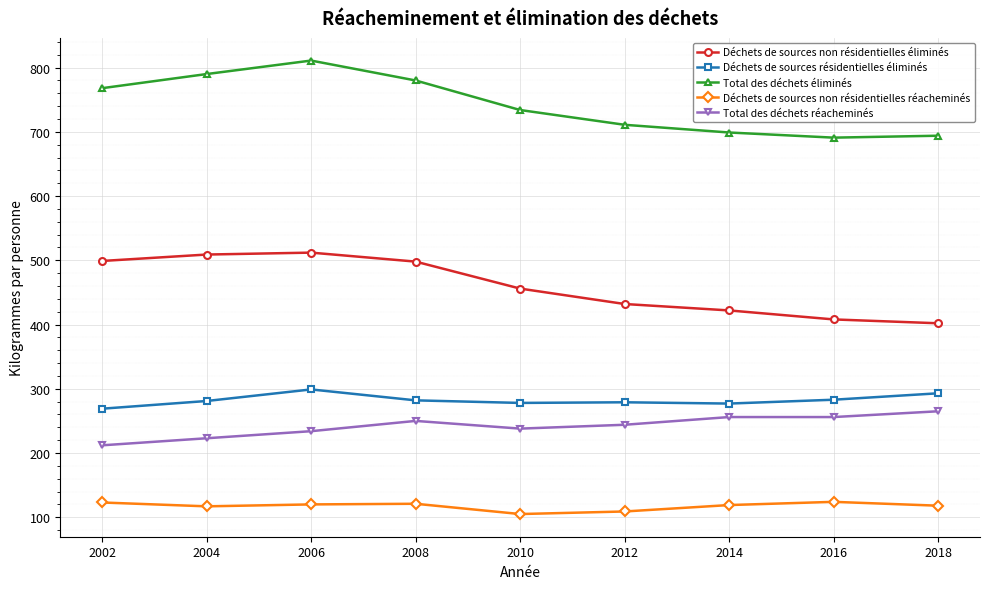

Which series has the largest range (max minus min)?

Total des déchets éliminés